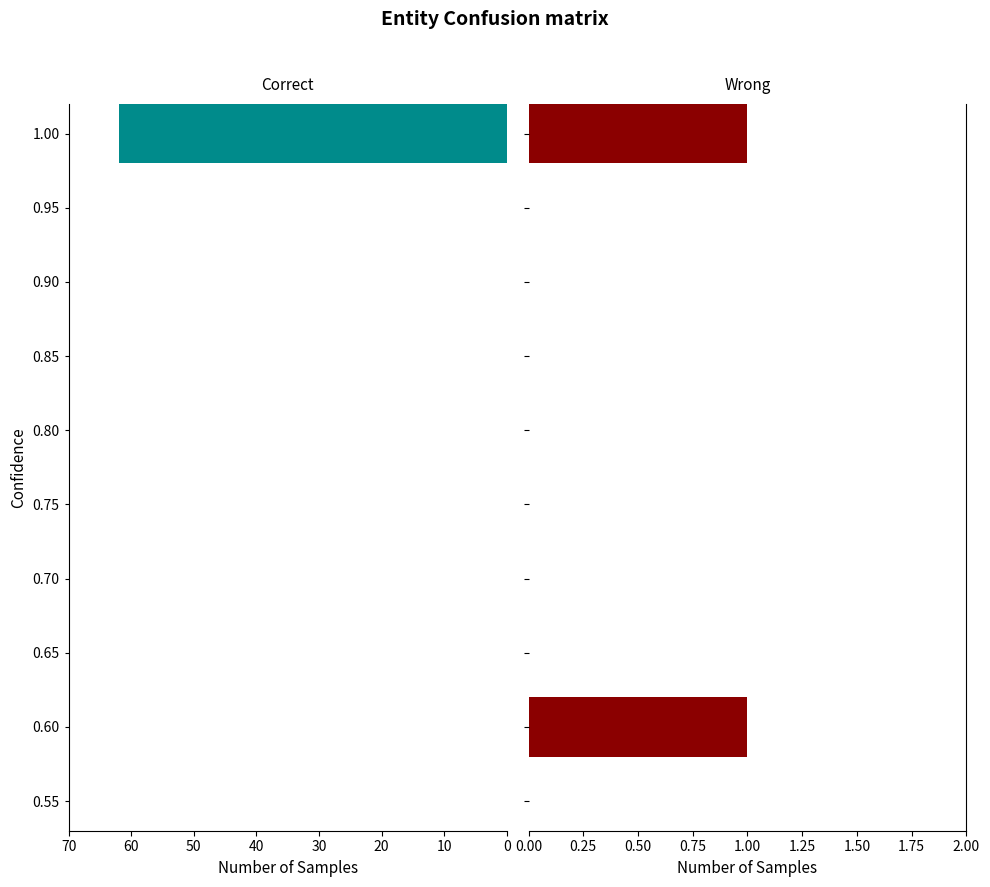

What are all the series names shown in the legend?

Correct, Wrong